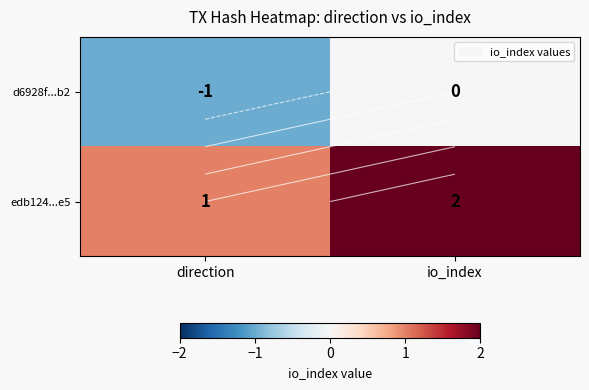

At io_index, list the series in order from smallest to largest.

d6928f...b2, edb124...e5